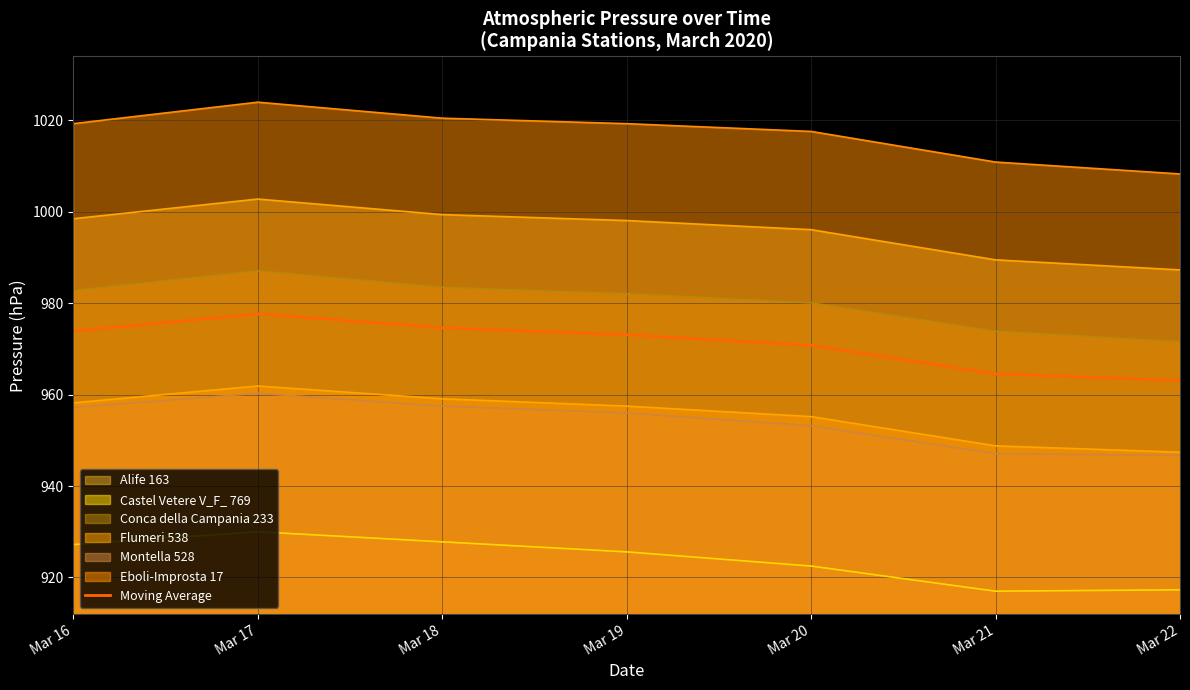

What is the difference between the maximum and minimum values?

14.6